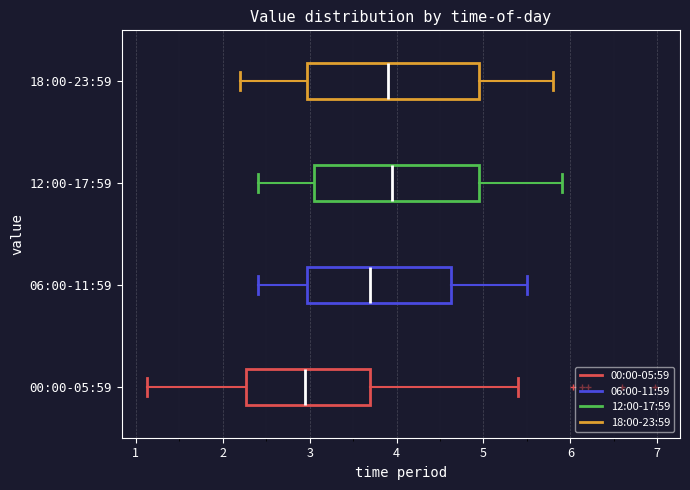

Reading bottom to top, read every box against the x-axis: the position of its median line, the range the box covers, and the ends of its whiskers. The values are not printed on the chart, so give them approximately, as read against the axis.

00:00-05:59: median 3.0, box 2.3 to 3.7, whiskers 1.1 to 5.4
06:00-11:59: median 3.7, box 3.0 to 4.6, whiskers 2.4 to 5.5
12:00-17:59: median 4.0, box 3.1 to 5.0, whiskers 2.4 to 5.9
18:00-23:59: median 3.9, box 3.0 to 5.0, whiskers 2.2 to 5.8